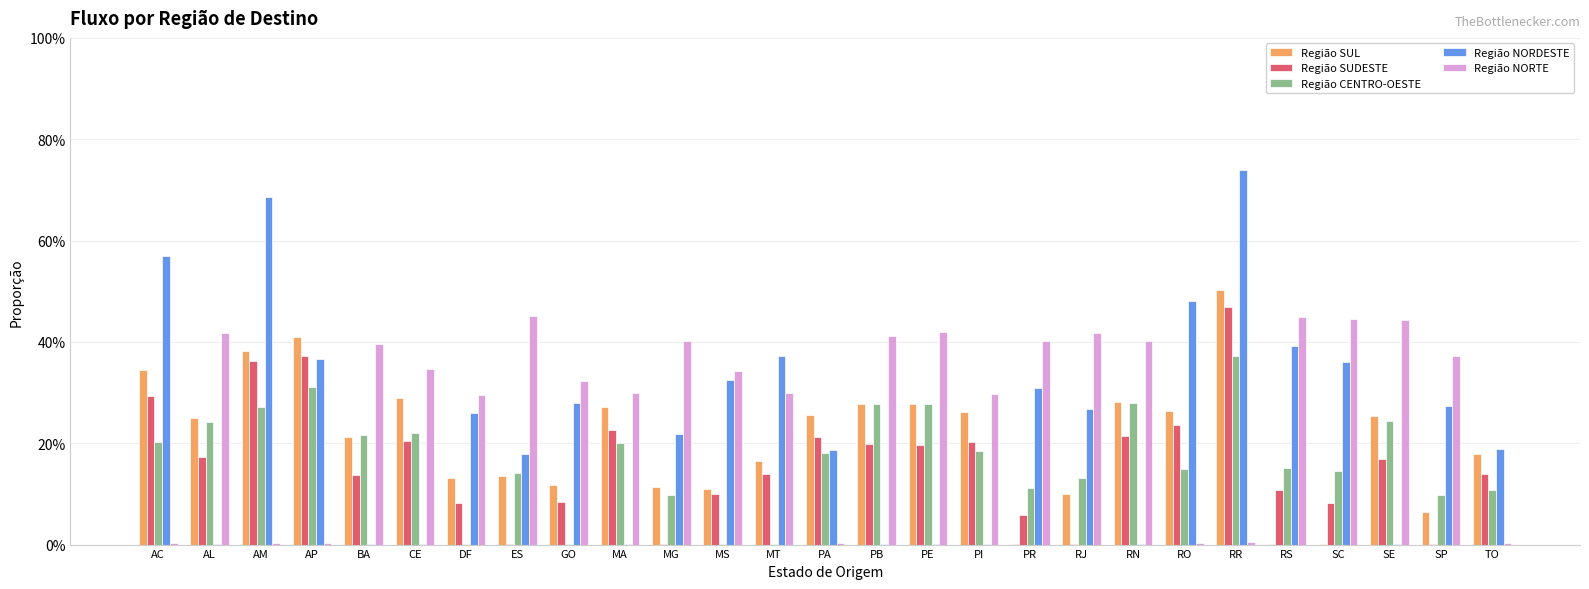

Are the bars grouped side by side (vs. stacked)?

Yes